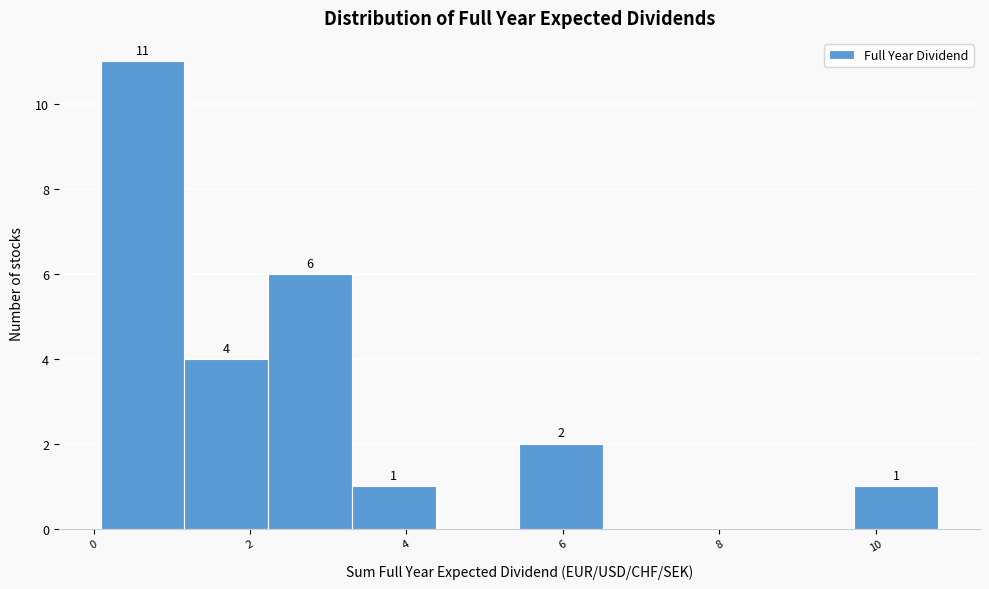

Which range on the x-axis has the tallest bar?

0.0 to 1.2